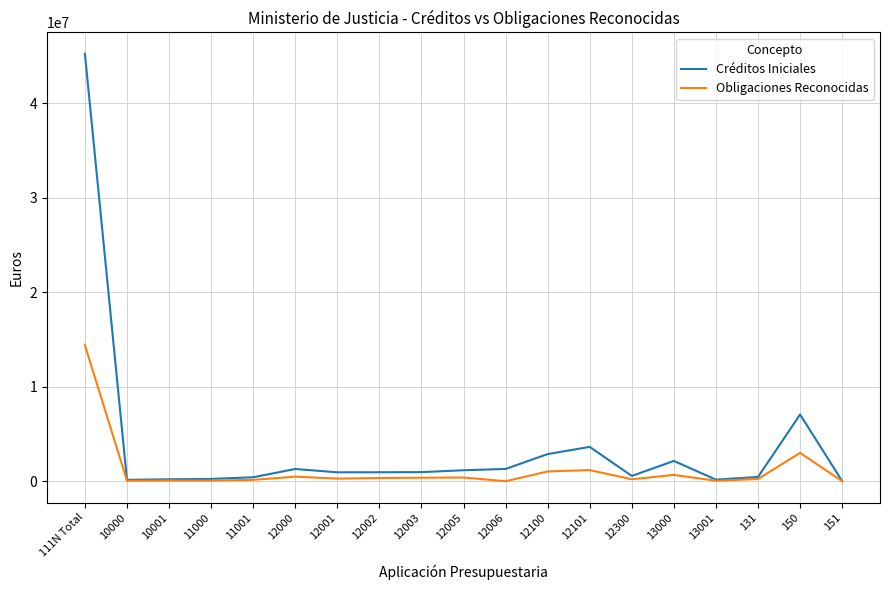

What is the smallest value displayed?

7559.6